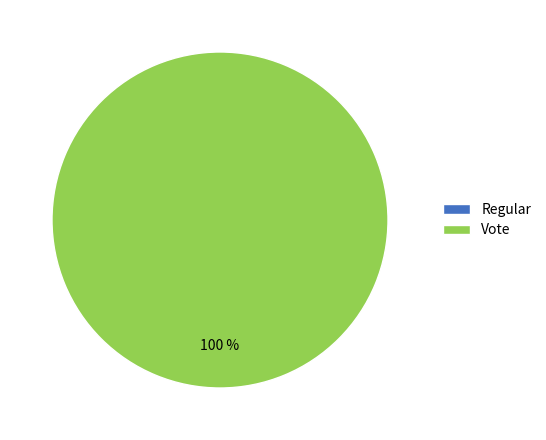

To the nearest percent, what is the combined percentage of Regular and Vote?

100%